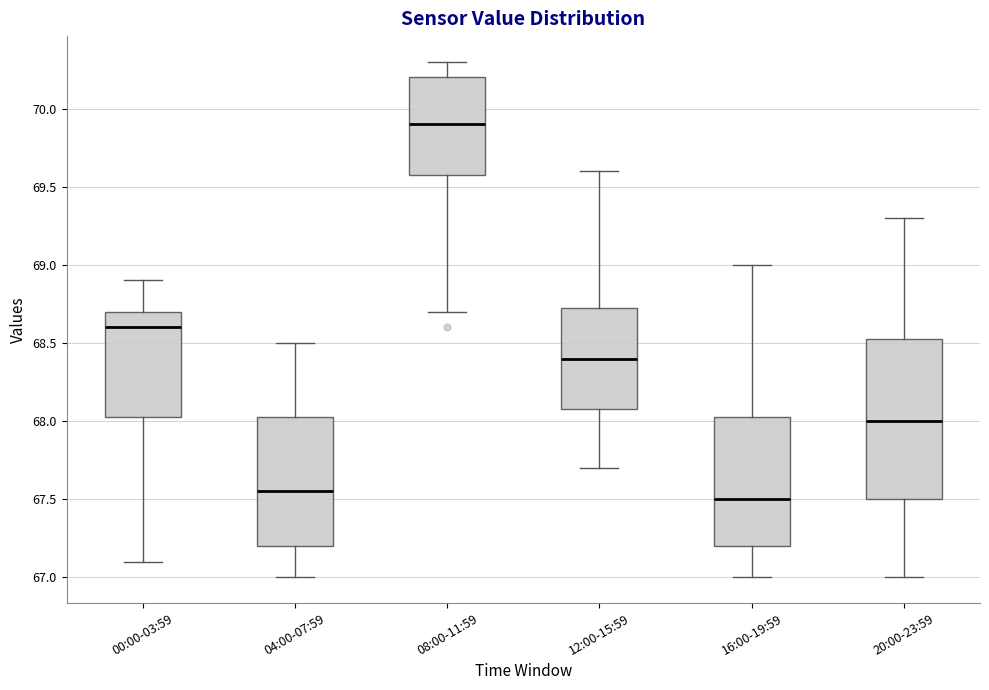

Reading left to right, read every box against the y-axis: the position of its median line, the range the box covers, and the ends of its whiskers. The values are not printed on the chart, so give them approximately, as read against the axis.

00:00-03:59: median 68.60, box 68.05 to 68.70, whiskers 67.10 to 68.90
04:00-07:59: median 67.55, box 67.20 to 68.05, whiskers 67.00 to 68.50
08:00-11:59: median 69.90, box 69.60 to 70.20, whiskers 68.70 to 70.30
12:00-15:59: median 68.40, box 68.10 to 68.75, whiskers 67.70 to 69.60
16:00-19:59: median 67.50, box 67.20 to 68.05, whiskers 67.00 to 69.00
20:00-23:59: median 68.00, box 67.50 to 68.55, whiskers 67.00 to 69.30